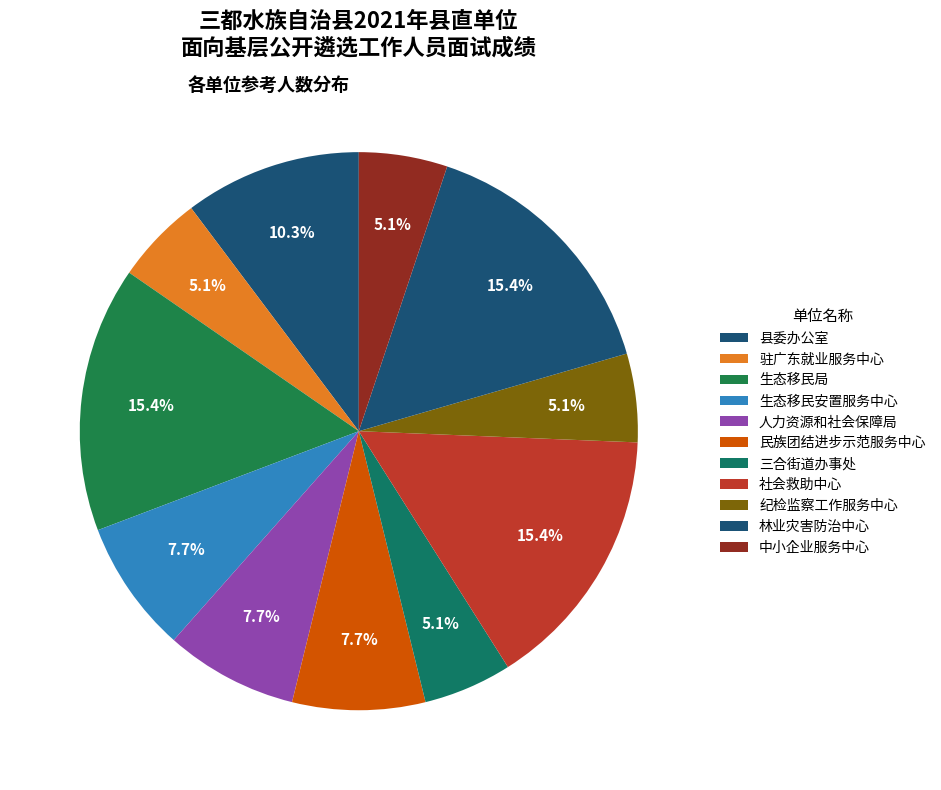

How many segments does this pie chart have?

11